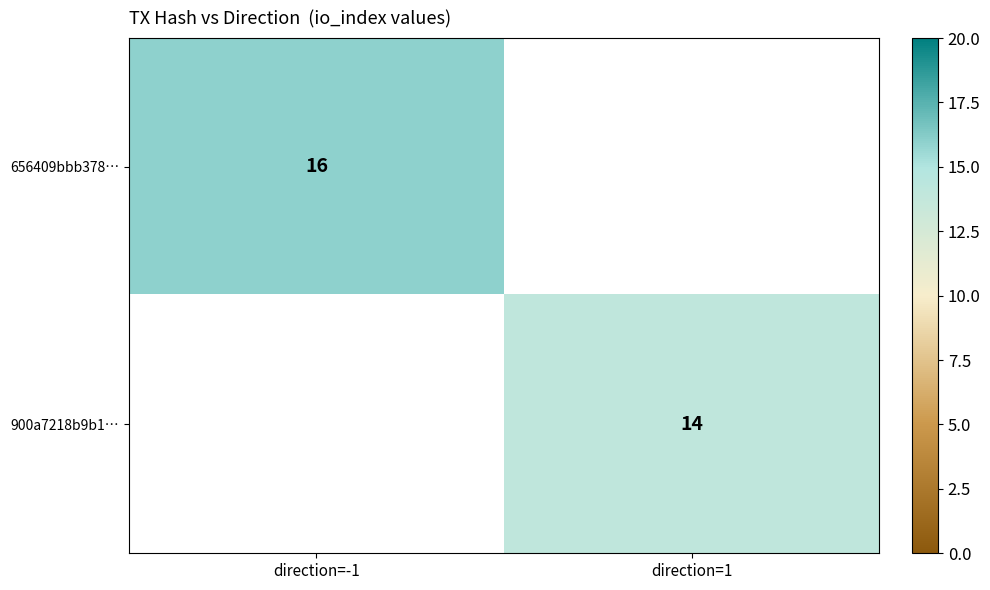

Is the value of 656409bbb378… at direction=-1 greater than the value of 900a7218b9b1… at direction=1?

Yes